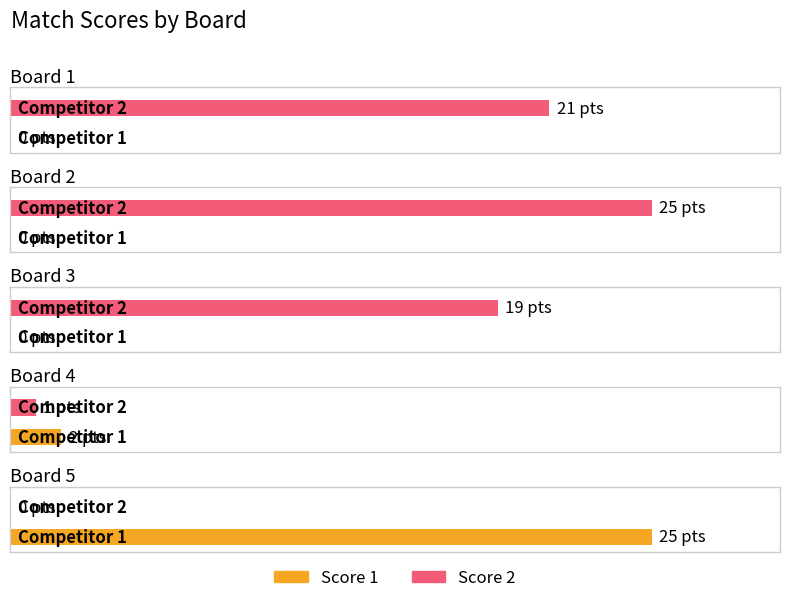

How many series are shown in this chart?

2